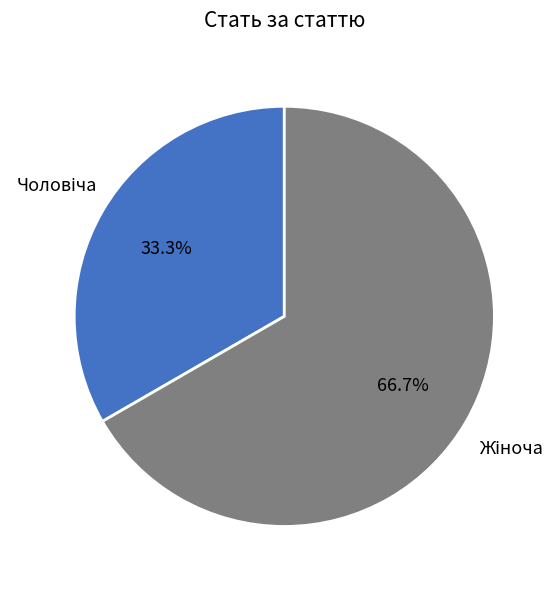

Is there any slice that represents more than half of the pie?

Yes